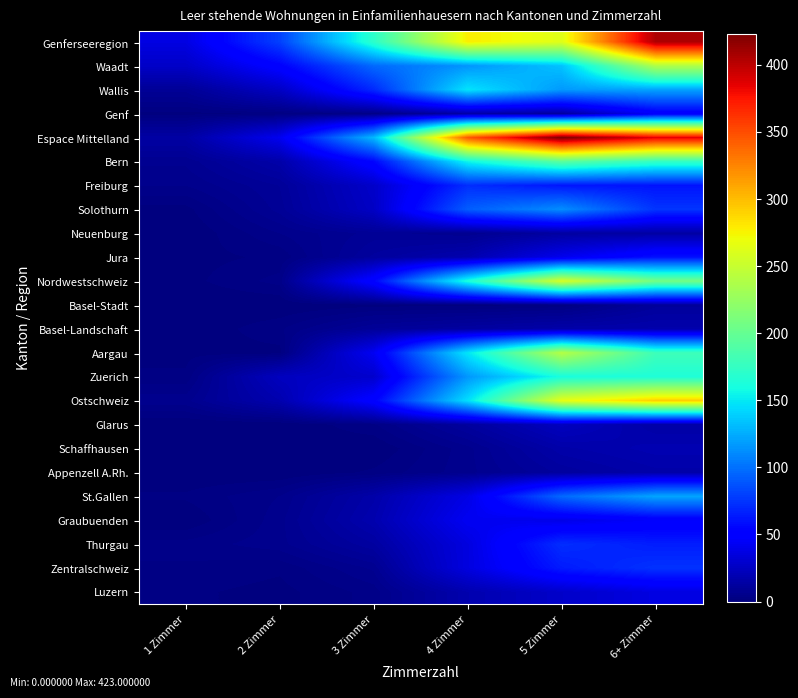

Reading left to right, what are all the values shown in this chart?

Genferseeregion: 1 Zimmer=37	2 Zimmer=80	3 Zimmer=171	4 Zimmer=278	5 Zimmer=263	6+ Zimmer=406
Waadt: 1 Zimmer=27	2 Zimmer=52	3 Zimmer=97	4 Zimmer=115	5 Zimmer=134	6+ Zimmer=238
Wallis: 1 Zimmer=9	2 Zimmer=26	3 Zimmer=70	4 Zimmer=148	5 Zimmer=117	6+ Zimmer=121
Genf: 1 Zimmer=1	2 Zimmer=2	3 Zimmer=4	4 Zimmer=15	5 Zimmer=12	6+ Zimmer=47
Espace Mittelland: 1 Zimmer=14	2 Zimmer=42	3 Zimmer=130	4 Zimmer=345	5 Zimmer=423	6+ Zimmer=385
Bern: 1 Zimmer=7	2 Zimmer=16	3 Zimmer=55	4 Zimmer=156	5 Zimmer=195	6+ Zimmer=175
Freiburg: 1 Zimmer=5	2 Zimmer=10	3 Zimmer=28	4 Zimmer=72	5 Zimmer=62	6+ Zimmer=61
Solothurn: 1 Zimmer=1	2 Zimmer=9	3 Zimmer=26	4 Zimmer=92	5 Zimmer=112	6+ Zimmer=75
Neuenburg: 1 Zimmer=0	2 Zimmer=5	3 Zimmer=9	4 Zimmer=7	5 Zimmer=13	6+ Zimmer=14
Jura: 1 Zimmer=1	2 Zimmer=2	3 Zimmer=12	4 Zimmer=18	5 Zimmer=41	6+ Zimmer=60
Nordwestschweiz: 1 Zimmer=1	2 Zimmer=4	3 Zimmer=54	4 Zimmer=163	5 Zimmer=259	6+ Zimmer=208
Basel-Stadt: 1 Zimmer=0	2 Zimmer=0	3 Zimmer=1	4 Zimmer=1	5 Zimmer=2	6+ Zimmer=11
Basel-Landschaft: 1 Zimmer=0	2 Zimmer=3	3 Zimmer=10	4 Zimmer=13	5 Zimmer=16	6+ Zimmer=17
Aargau: 1 Zimmer=1	2 Zimmer=1	3 Zimmer=43	4 Zimmer=149	5 Zimmer=241	6+ Zimmer=180
Zuerich: 1 Zimmer=2	2 Zimmer=24	3 Zimmer=29	4 Zimmer=116	5 Zimmer=161	6+ Zimmer=164
Ostschweiz: 1 Zimmer=6	2 Zimmer=18	3 Zimmer=52	4 Zimmer=146	5 Zimmer=266	6+ Zimmer=292
Glarus: 1 Zimmer=0	2 Zimmer=0	3 Zimmer=3	4 Zimmer=12	5 Zimmer=24	6+ Zimmer=15
Schaffhausen: 1 Zimmer=0	2 Zimmer=1	3 Zimmer=0	4 Zimmer=6	5 Zimmer=16	6+ Zimmer=19
Appenzell A.Rh.: 1 Zimmer=0	2 Zimmer=0	3 Zimmer=2	4 Zimmer=6	5 Zimmer=12	6+ Zimmer=16
St.Gallen: 1 Zimmer=2	2 Zimmer=5	3 Zimmer=16	4 Zimmer=38	5 Zimmer=97	6+ Zimmer=122
Graubuenden: 1 Zimmer=0	2 Zimmer=6	3 Zimmer=18	4 Zimmer=43	5 Zimmer=39	6+ Zimmer=47
Thurgau: 1 Zimmer=4	2 Zimmer=6	3 Zimmer=13	4 Zimmer=36	5 Zimmer=72	6+ Zimmer=65
Zentralschweiz: 1 Zimmer=3	2 Zimmer=2	3 Zimmer=7	4 Zimmer=36	5 Zimmer=64	6+ Zimmer=74
Luzern: 1 Zimmer=2	2 Zimmer=1	3 Zimmer=4	4 Zimmer=18	5 Zimmer=28	6+ Zimmer=37